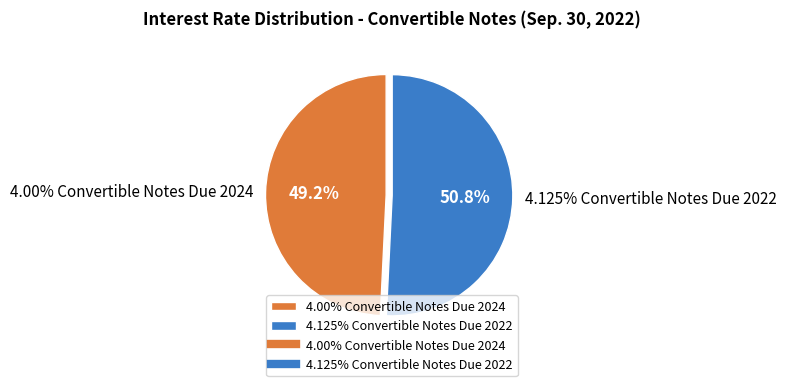

Which category has the smallest portion of the pie?

4.00% Convertible Notes Due 2024